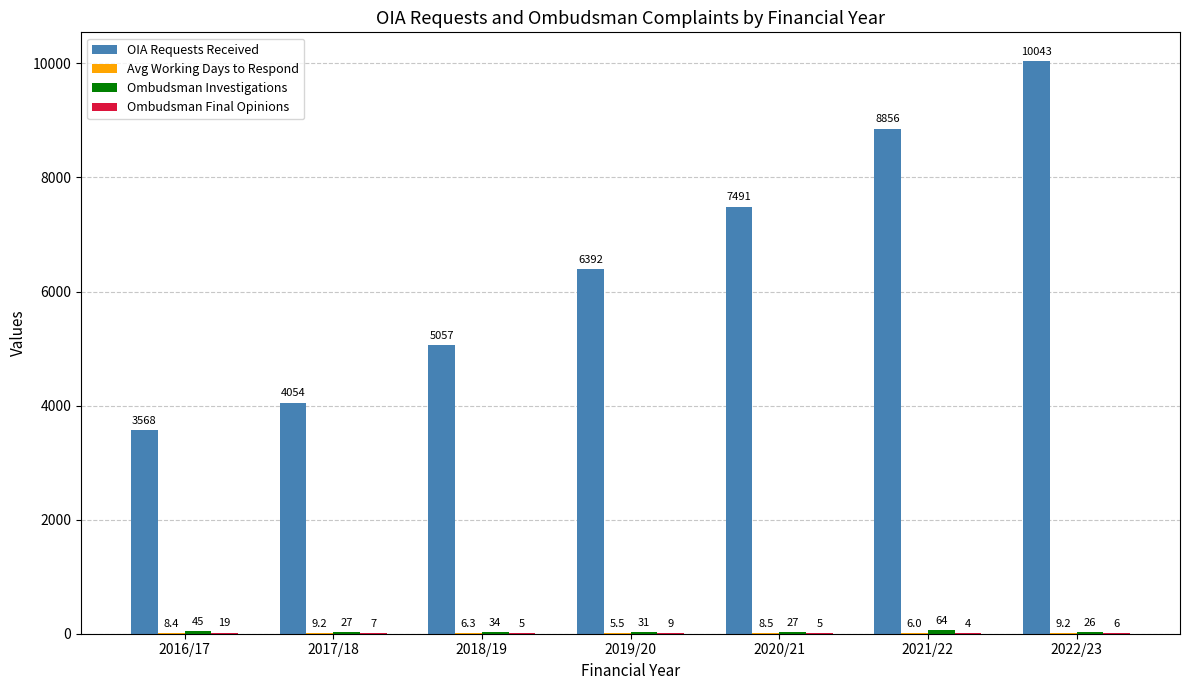

Which category has the highest value across all series?

2022/23